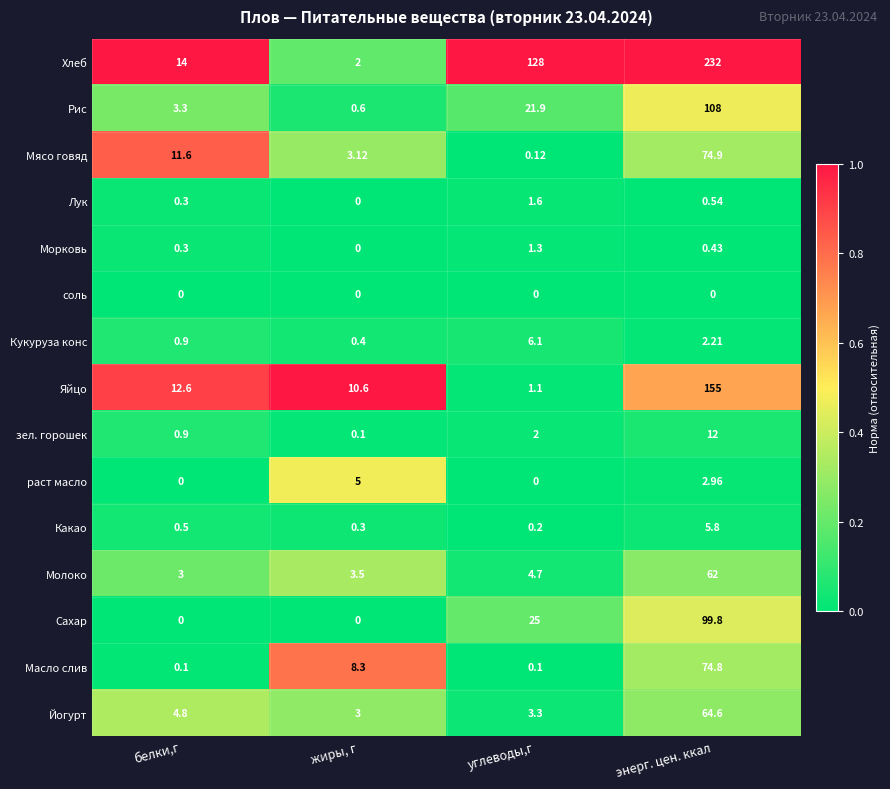

At which label is Мясо говяд closest to 37?

белки,г